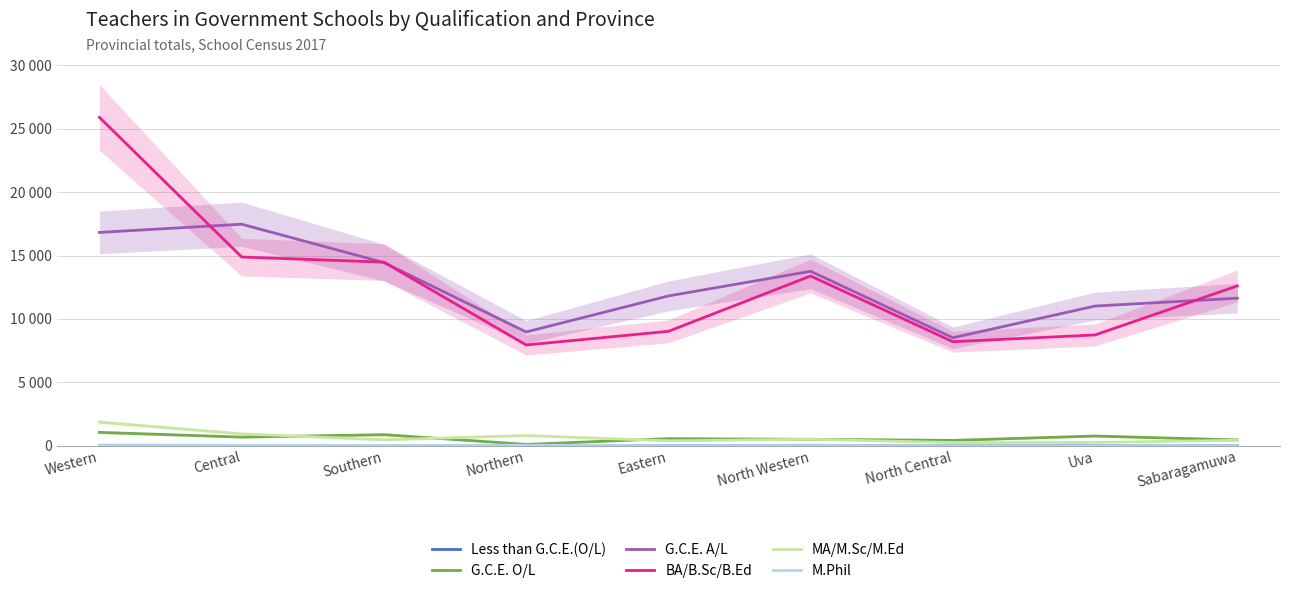

What is the label of the 4th point from the left?

Northern